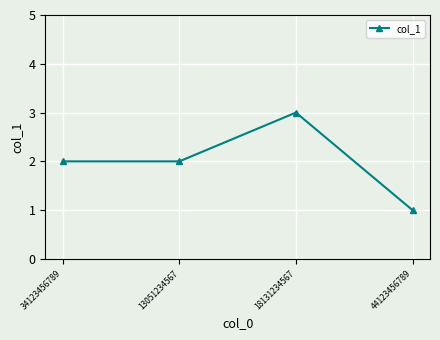

Where is the first local maximum?

18131234567